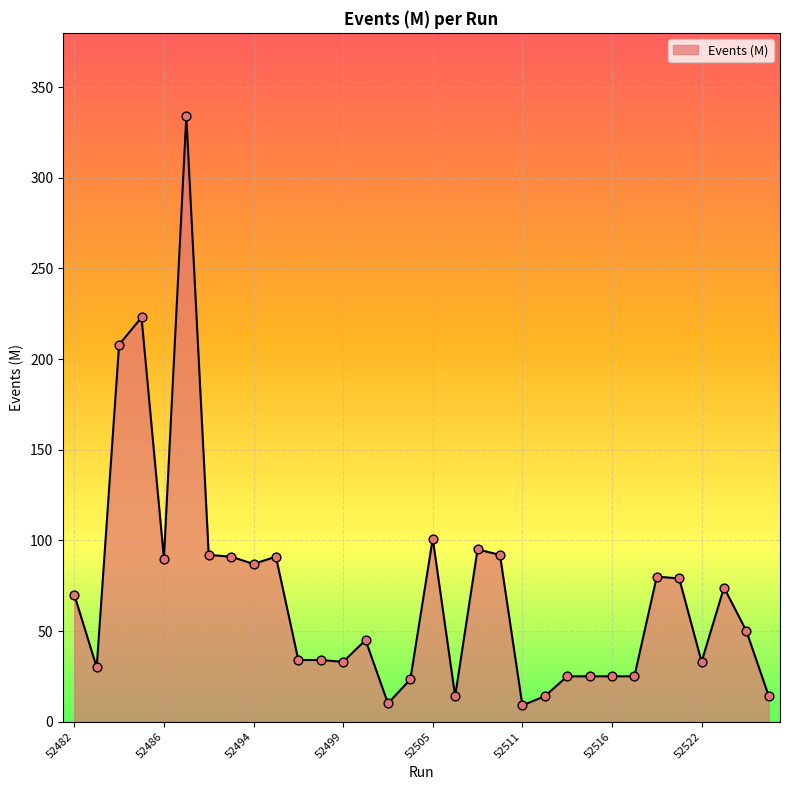

What is the minimum value shown in the chart?

9.0